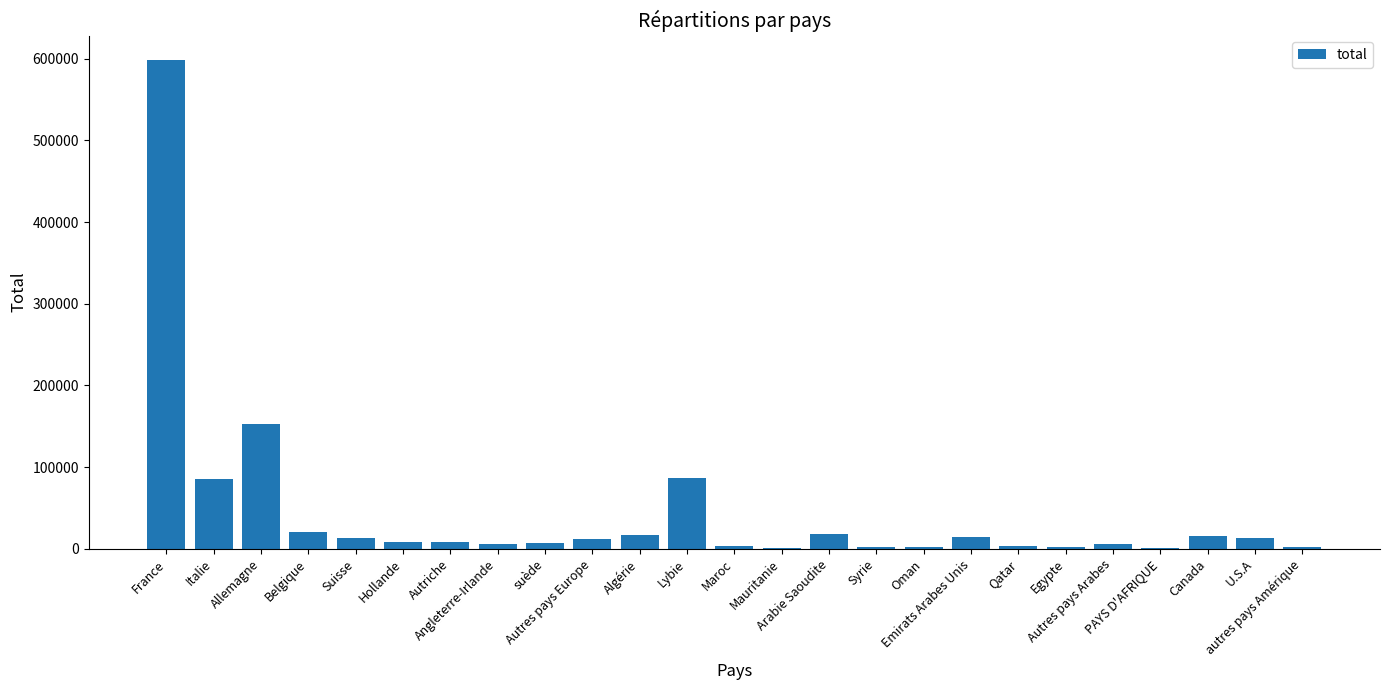

What is the maximum value shown in the chart?

598504